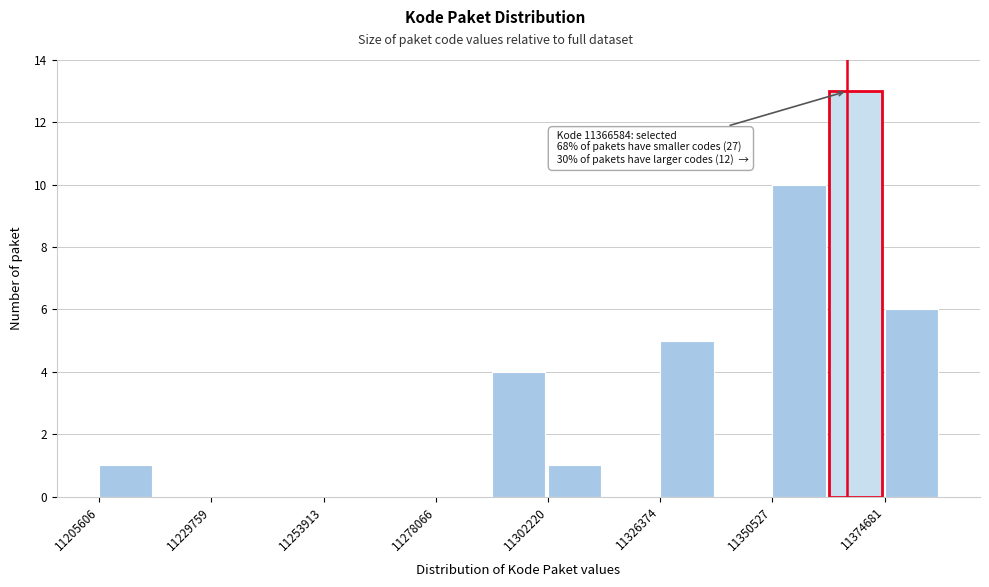

Read against the x-axis, roughly where is the centre of the tallest bar?

11370000